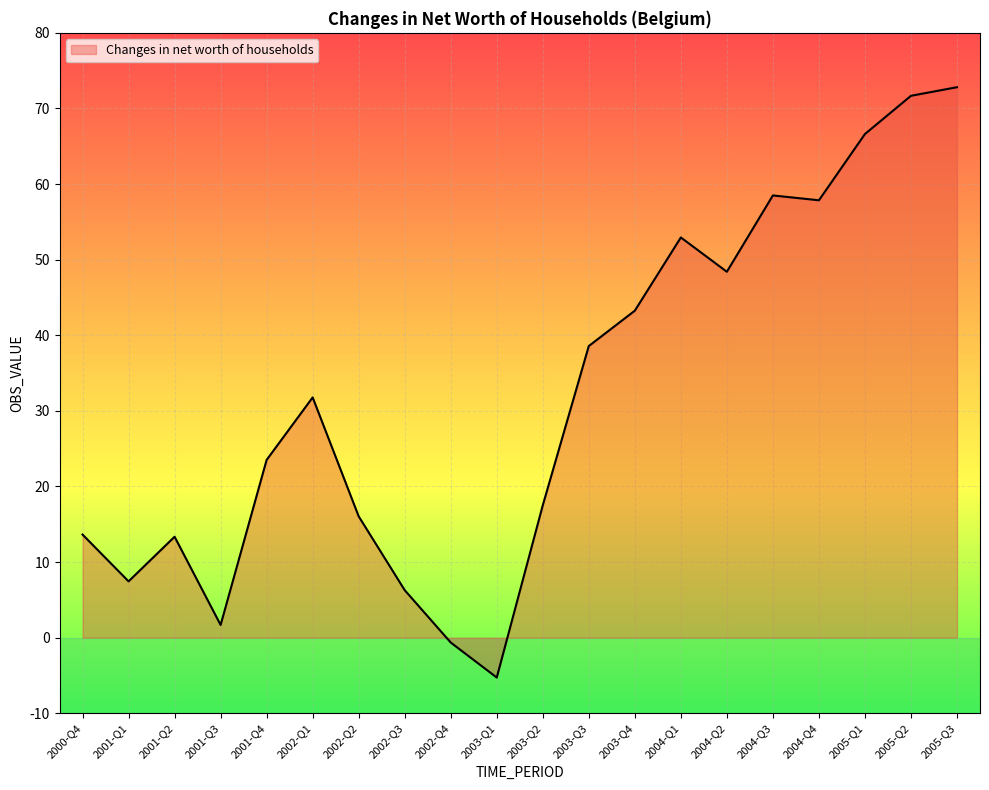

The chart shows a value of 6.3 at 2001-Q2. True or false?

False